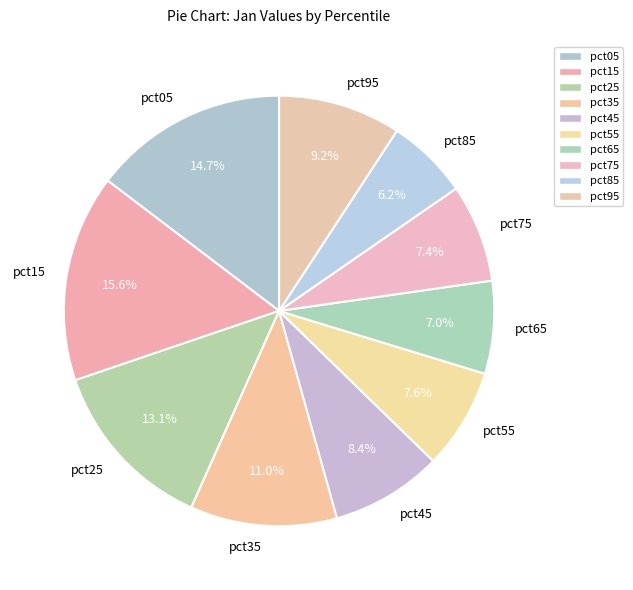

How many segments does this pie chart have?

10